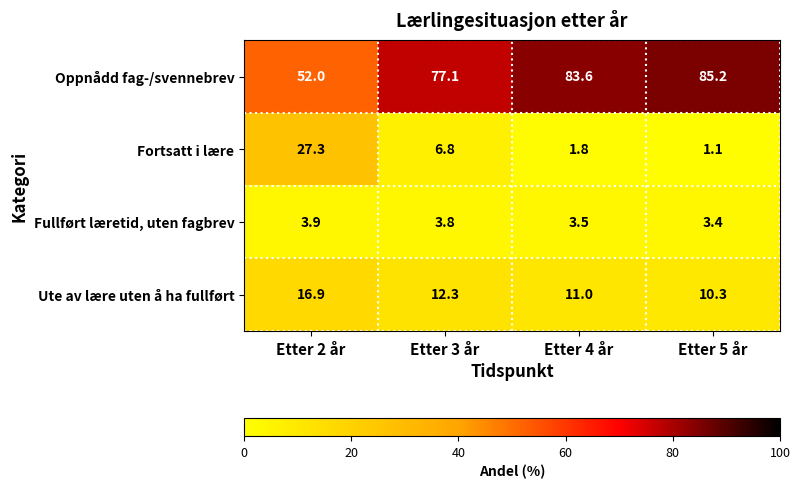

What is the approximate value of Fortsatt i lære at Etter 5 år?

1.1